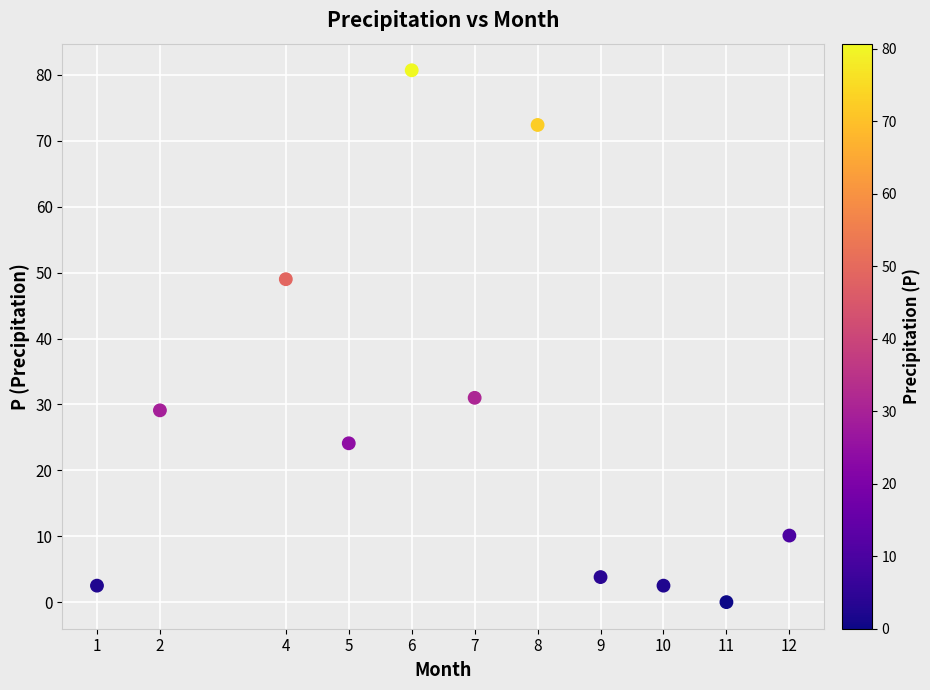

What is the average X value?

6.8